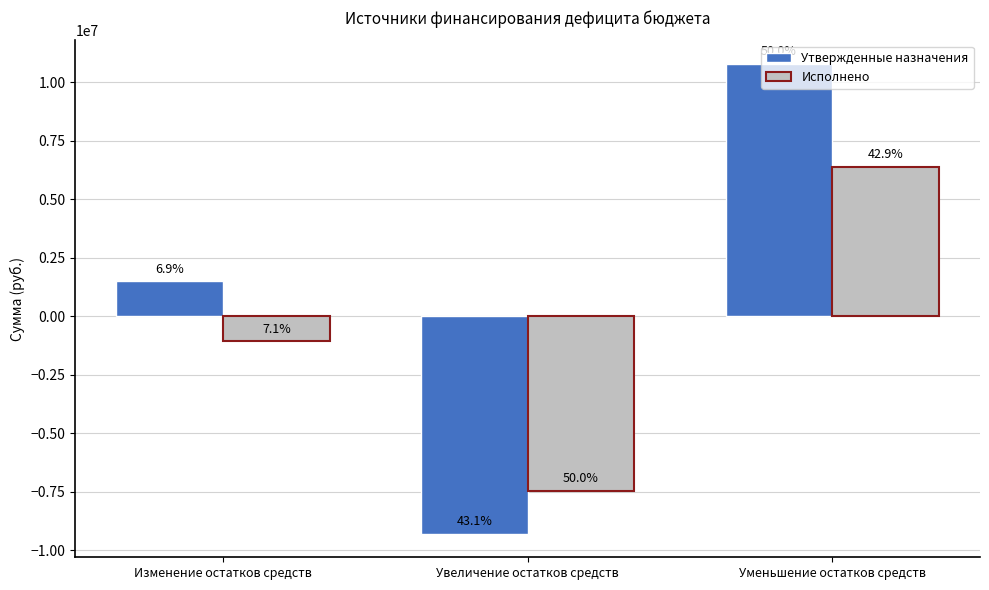

How many bars are there in total?

6